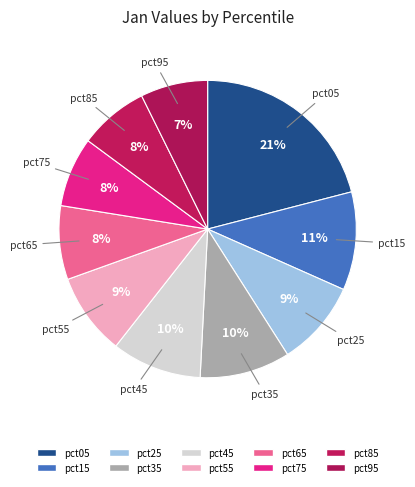

How many segments does this pie chart have?

10